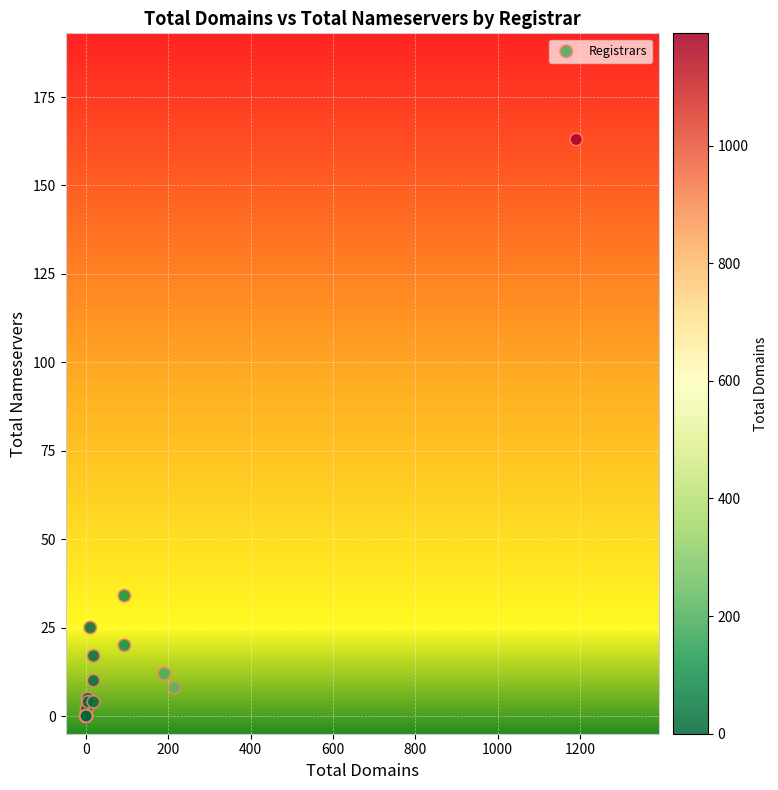

What Y value in the scatter plot is closest to 81?

34